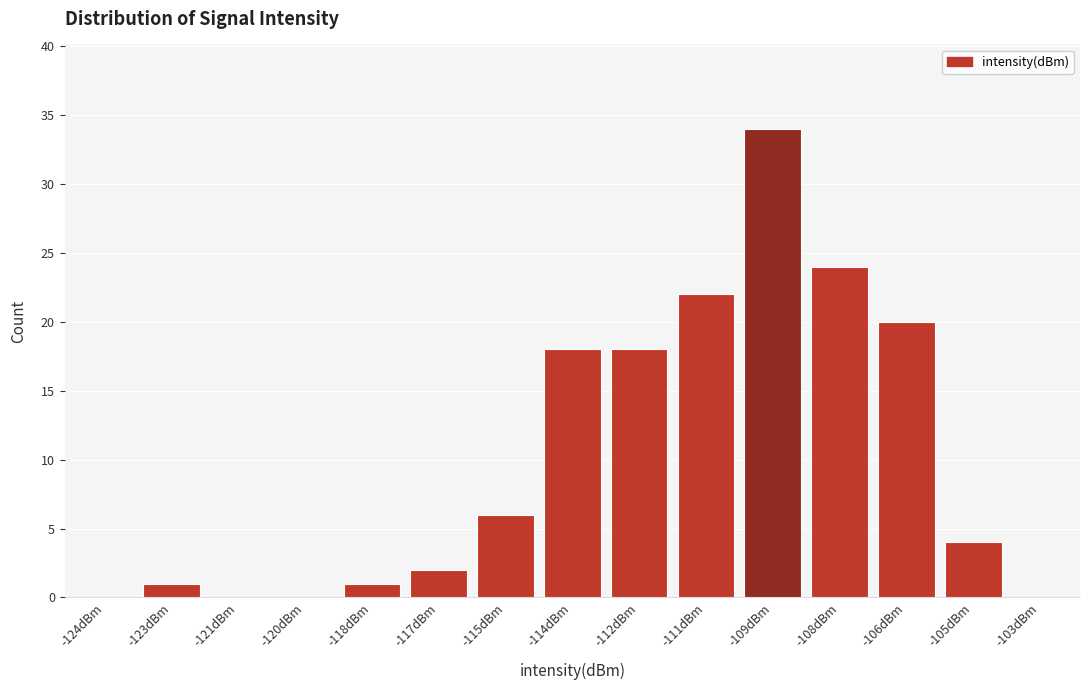

Reading left to right, extract all data points from this chart.

-124dBm=0	-123dBm=1	-121dBm=0	-120dBm=0	-118dBm=1	-117dBm=2	-115dBm=6	-114dBm=18	-112dBm=18	-111dBm=22	-109dBm=34	-108dBm=24	-106dBm=20	-105dBm=4	-103dBm=0